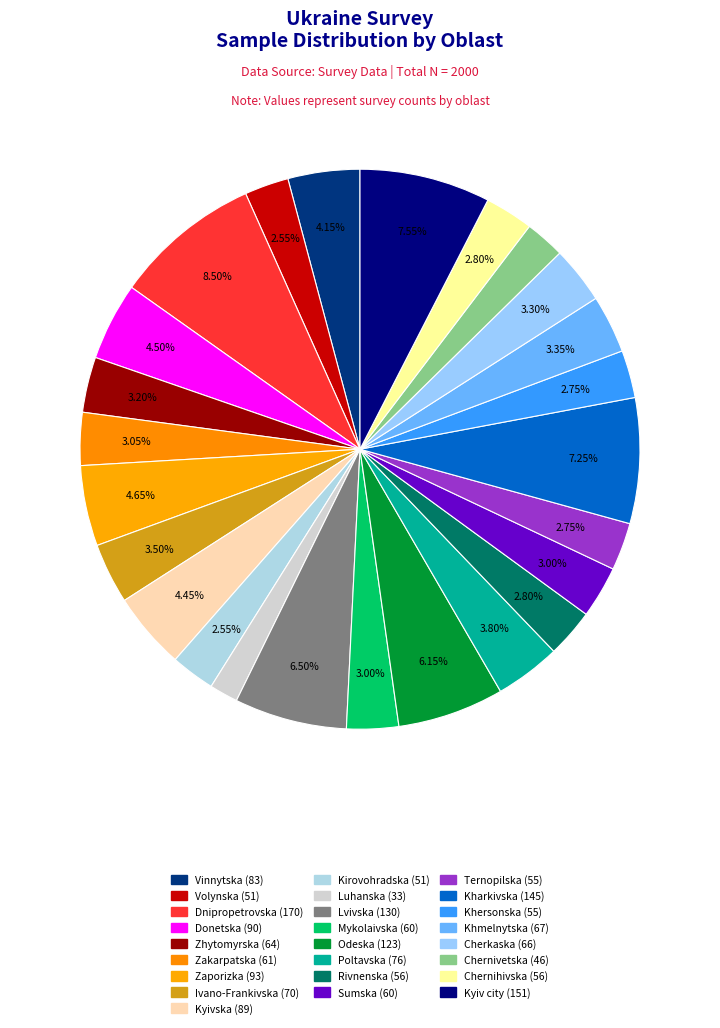

Does any single category account for the majority?

No